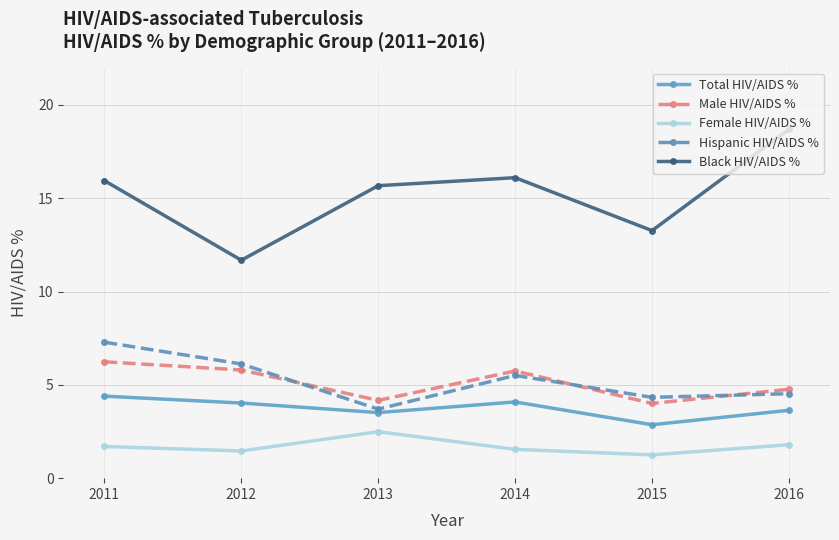

Rank the series by their maximum value, from lowest to highest.

Female HIV/AIDS %, Total HIV/AIDS %, Male HIV/AIDS %, Hispanic HIV/AIDS %, Black HIV/AIDS %